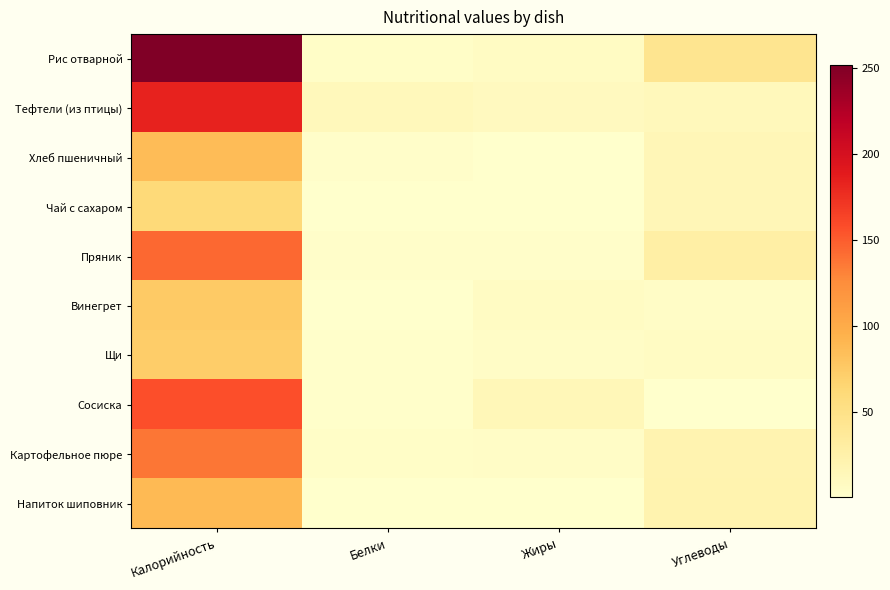

At how many categories does at least one series exceed 179?

1